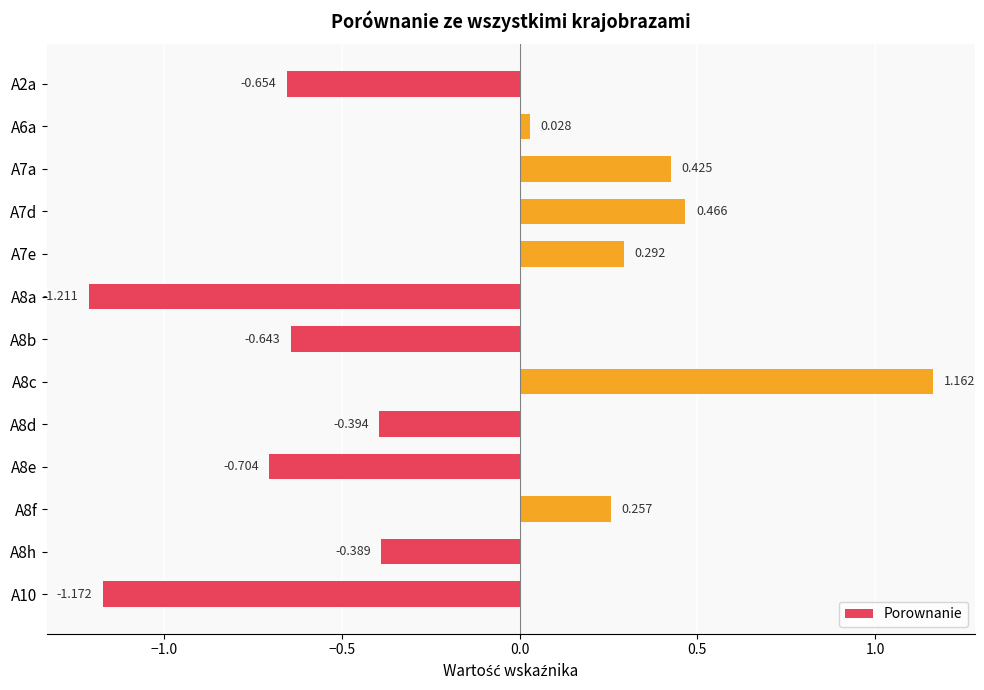

What is the maximum value shown in the chart?

1.2